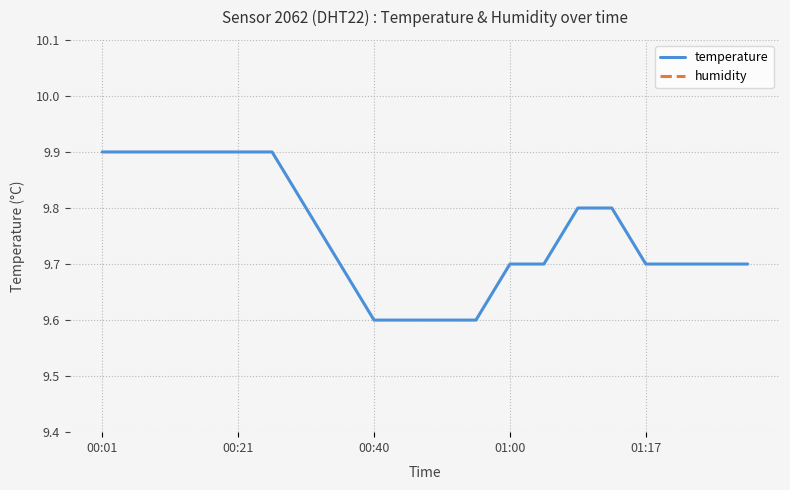

True or false: temperature has more than 1 points higher than both neighbors.

False